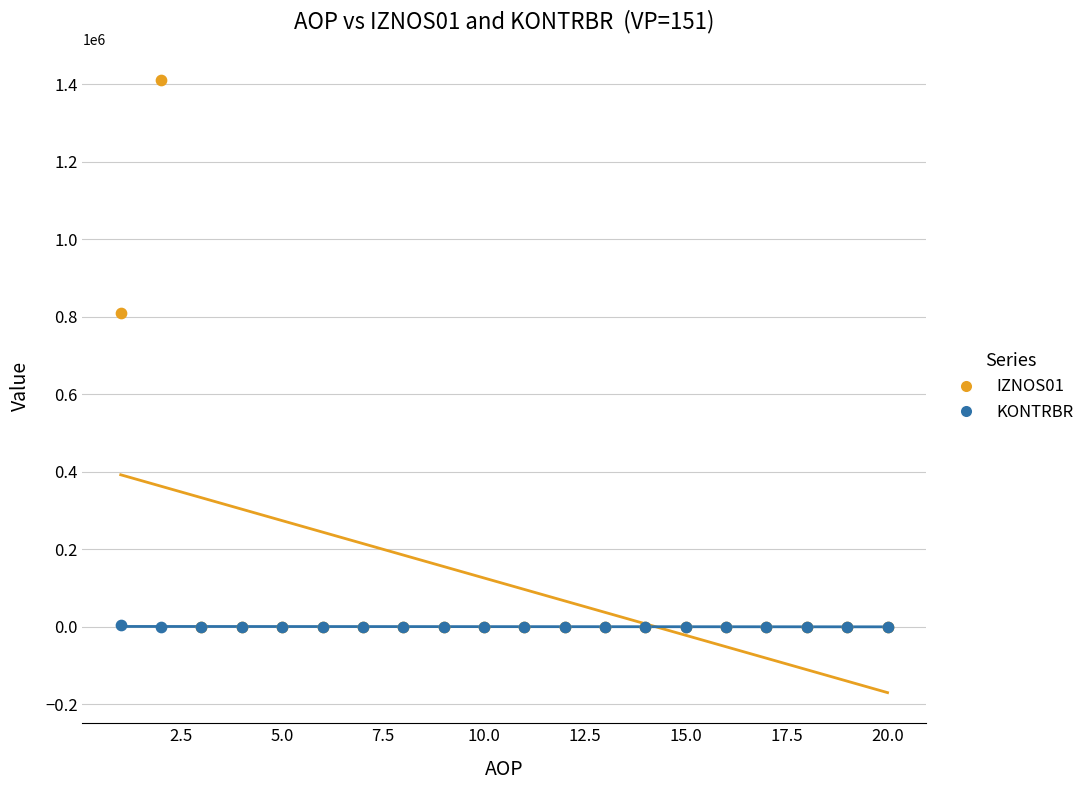

Which series has the widest spread of Y values?

IZNOS01